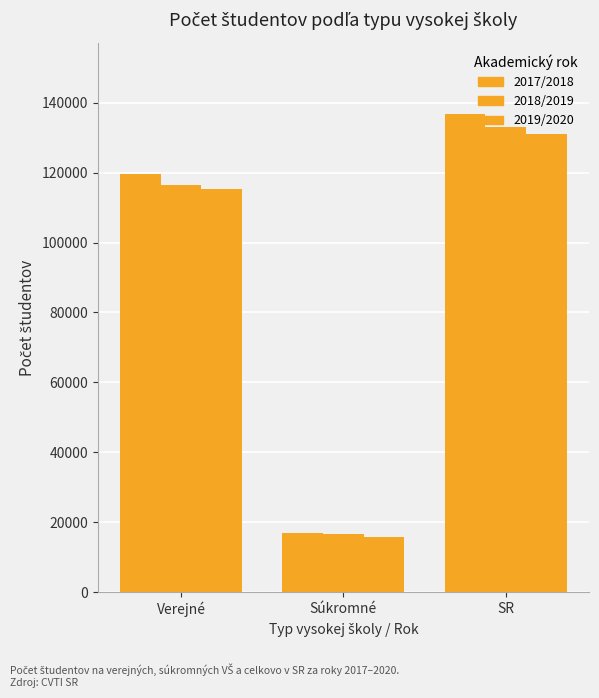

How many bars are there in total?

9